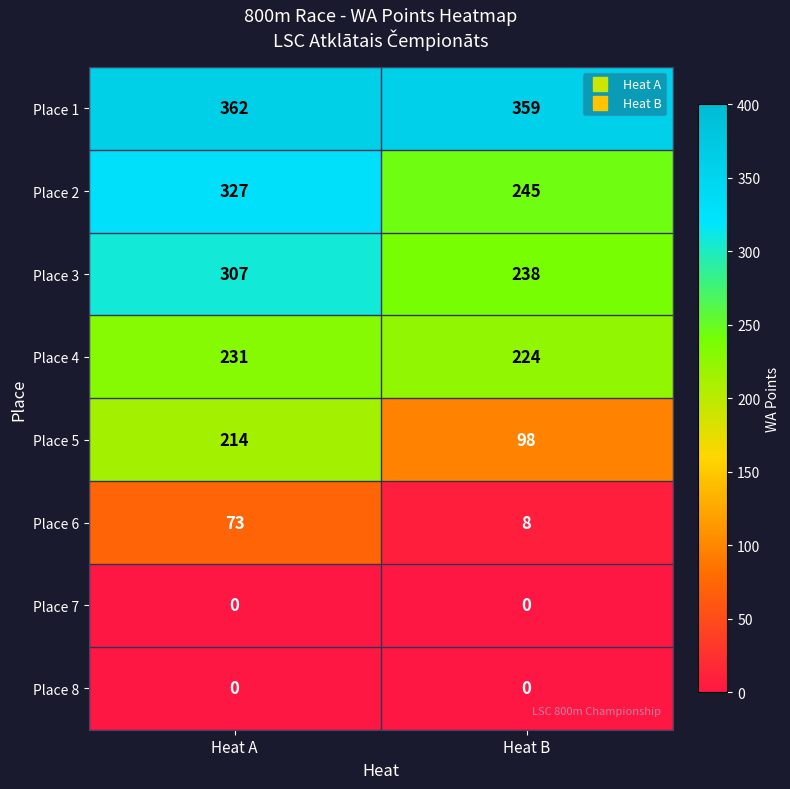

Which series has the largest total across all categories?

Place 1